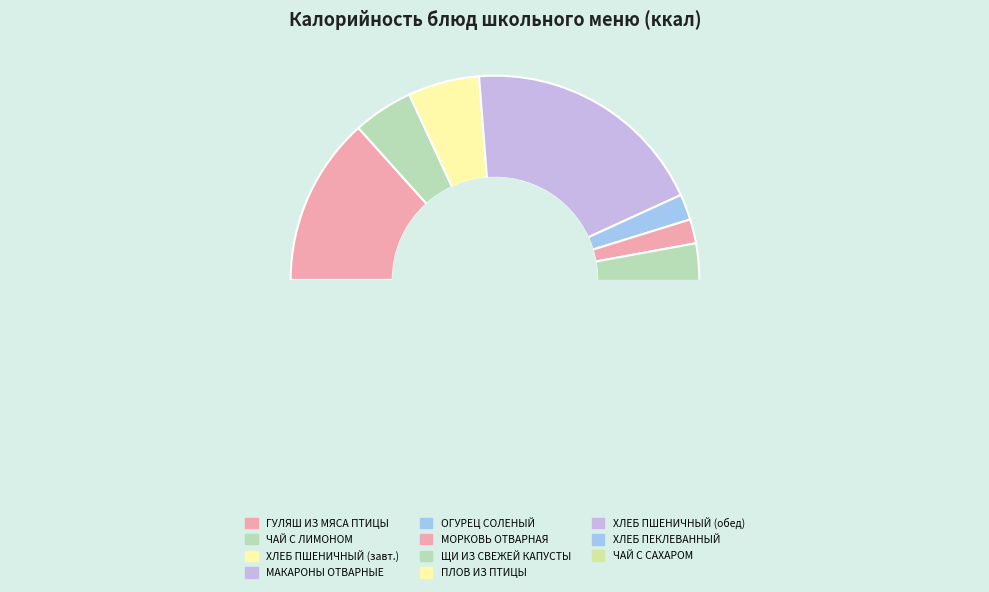

Is the sum of ОГУРЕЦ СОЛЕНЫЙ and ЧАЙ С САХАРОМ И ЛИМОНОМ greater than half?

No